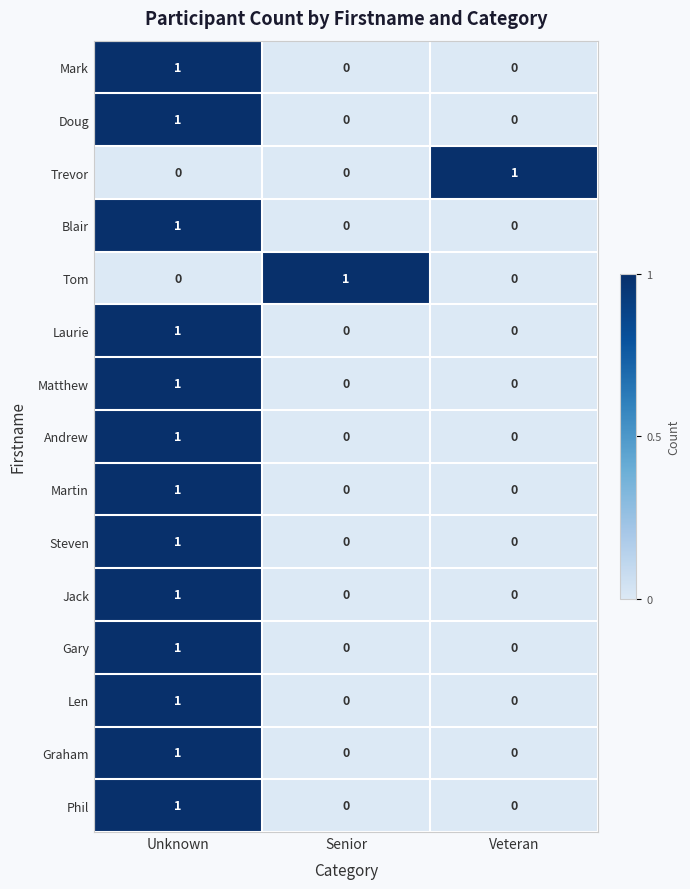

Is it true that Matthew equals 1 at Unknown?

True